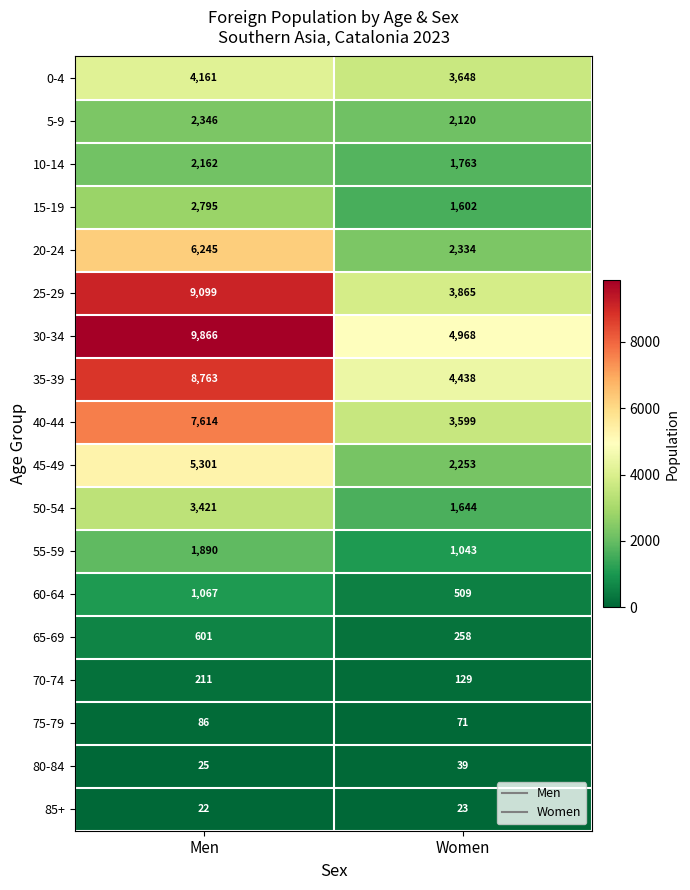

What is the approximate value of 60-64 at Women?

509